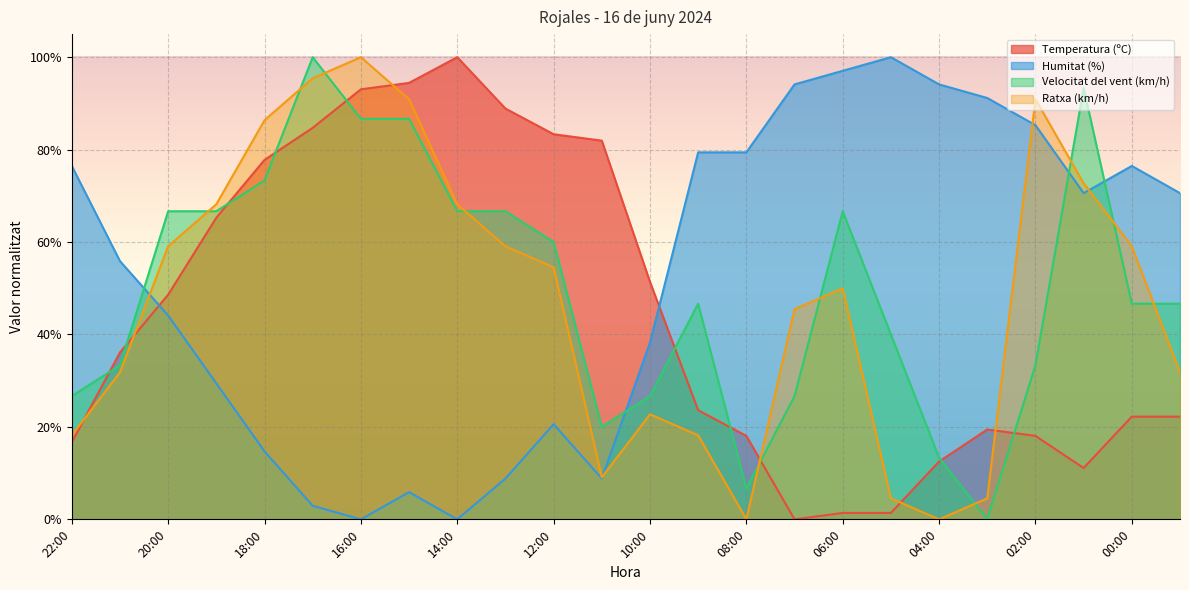

Reading left to right, list all the values displayed in this chart.

Temperatura (ºC): 16.7	36.1	48.6	65.3	77.8	84.7	93.1	94.4	100.0	88.9	83.3	81.9	51.4	23.6	18.1	0.0	1.4	1.4	12.5	19.4	18.1	11.1	22.2	22.2
Humitat (%): 76.5	55.9	44.1	29.4	14.7	2.9	0.0	5.9	0.0	8.8	20.6	8.8	38.2	79.4	79.4	94.1	97.1	100.0	94.1	91.2	85.3	70.6	76.5	70.6
Velocitat del vent (km/h): 26.7	33.3	66.7	66.7	73.3	100.0	86.7	86.7	66.7	66.7	60.0	20.0	26.7	46.7	6.7	26.7	66.7	40.0	13.3	0.0	33.3	93.3	46.7	46.7
Ratxa (km/h): 18.2	31.8	59.1	68.2	86.4	95.5	100.0	90.9	68.2	59.1	54.5	9.1	22.7	18.2	0.0	45.5	50.0	4.5	0.0	4.5	90.9	72.7	59.1	31.8